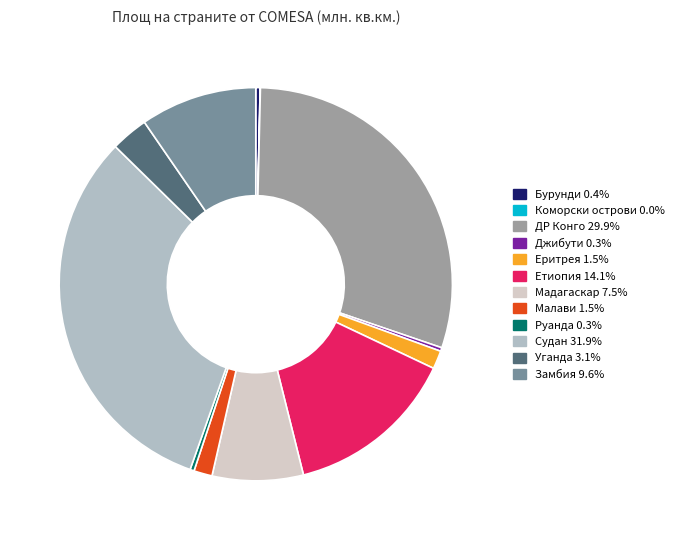

Does Малави account for over 50% of the chart?

No